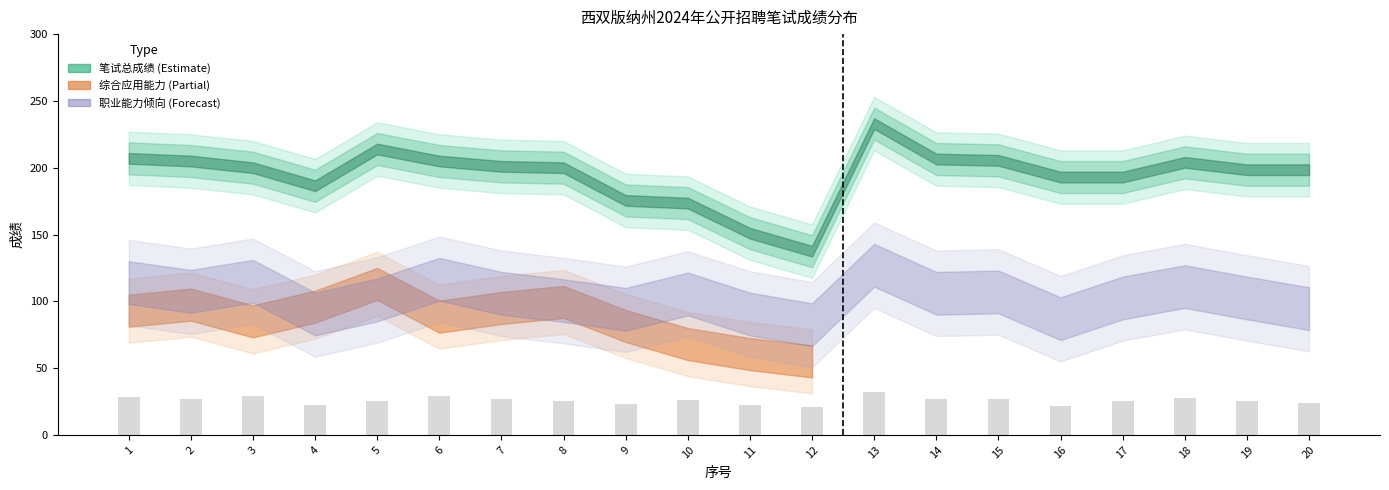

Approximately how many times larger is the value at 2 compared to 10?

1.0